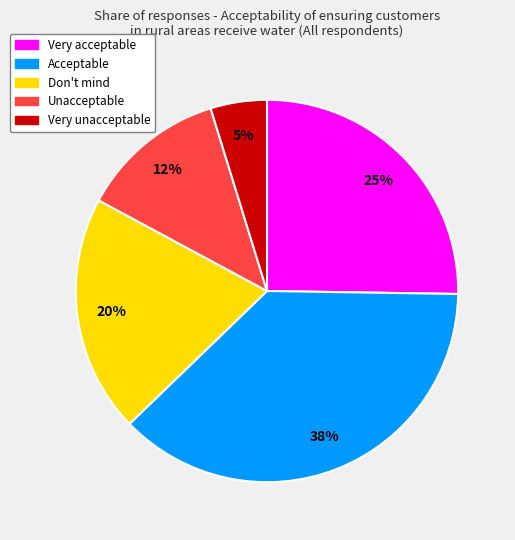

What is the smallest slice in the pie chart?

Very unacceptable